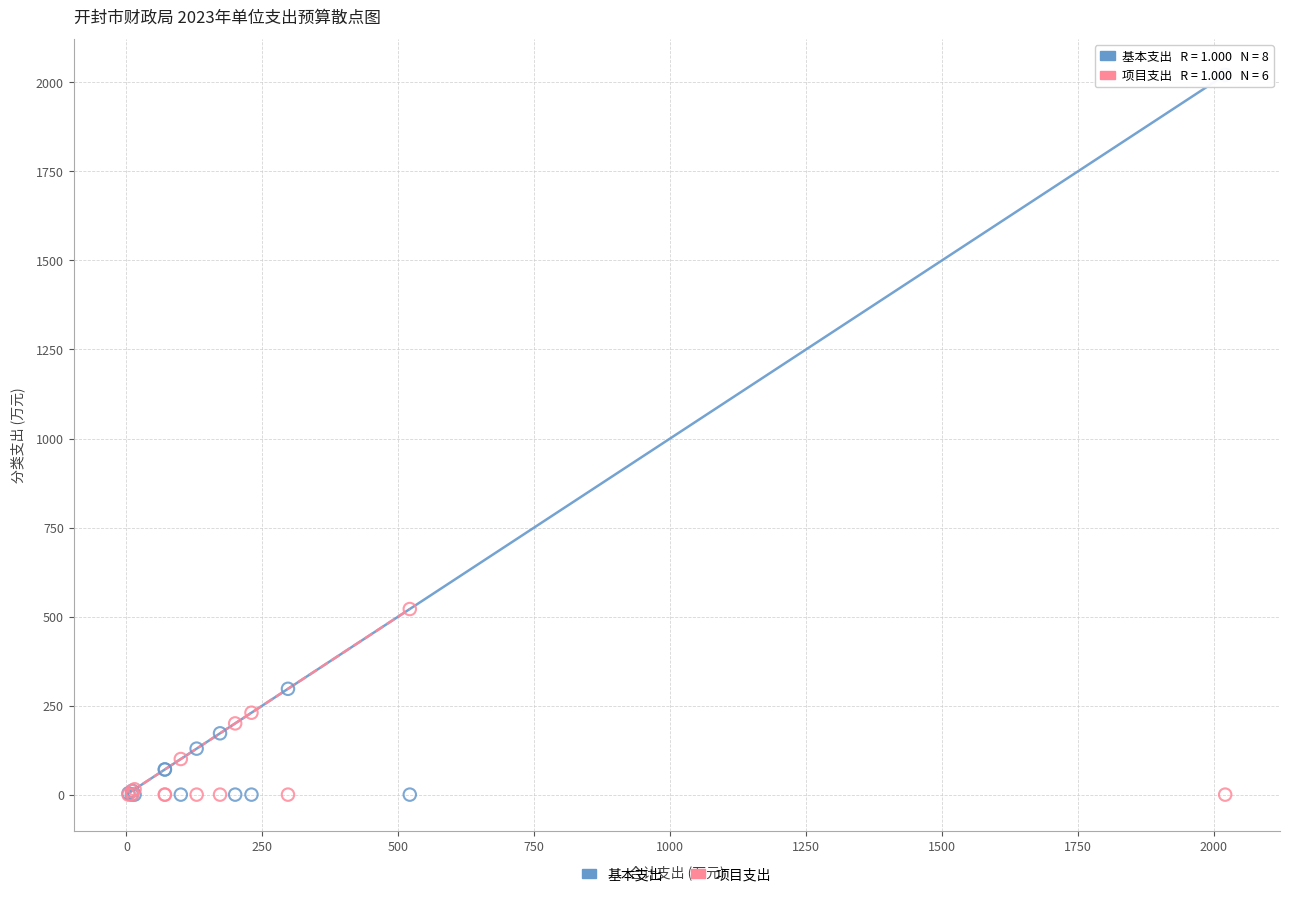

Which series has the largest Y range (max minus min)?

基本支出